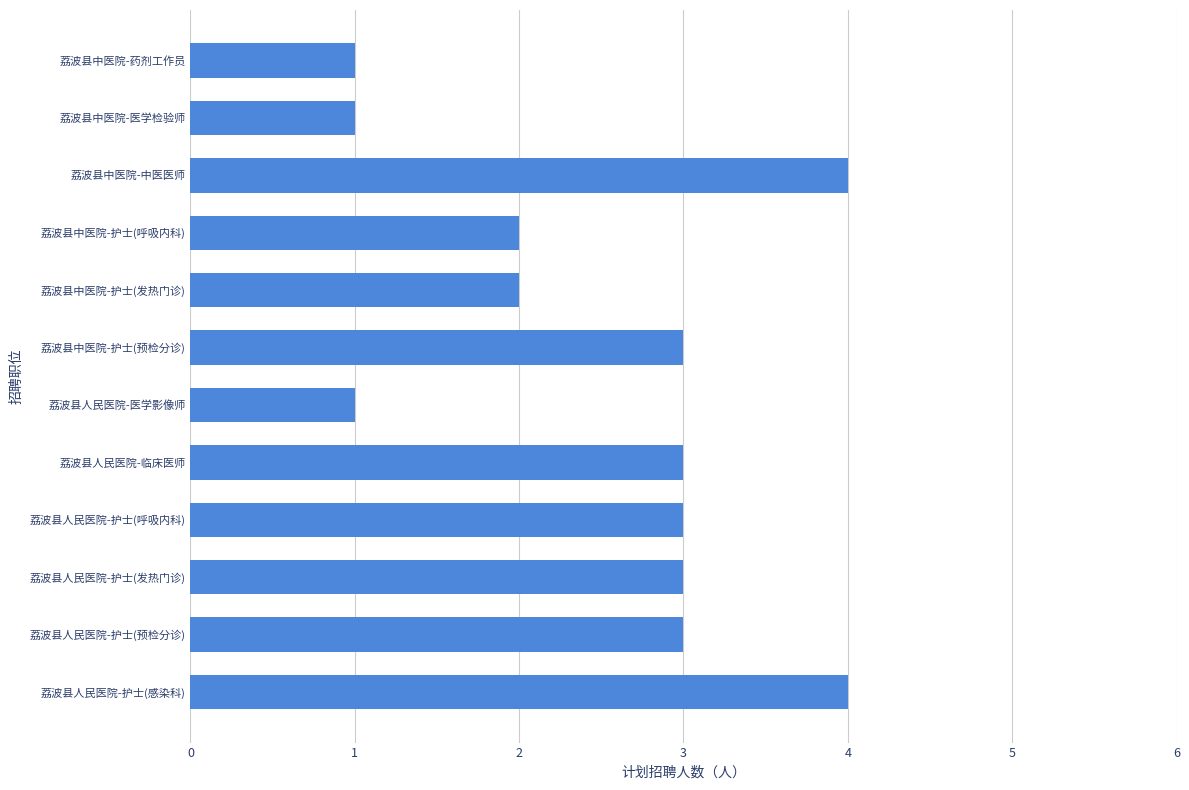

Between 荔波县中医院-医学检验师 and 荔波县中医院-护士(预检分诊), which is larger?

荔波县中医院-护士(预检分诊)